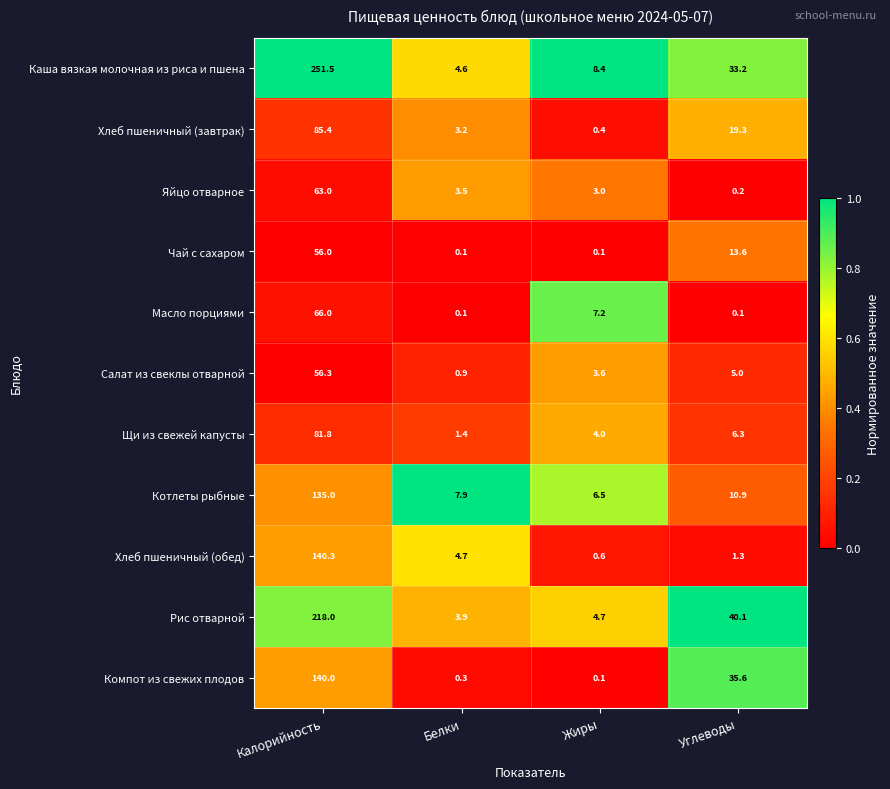

At which label does Чай с сахаром reach its peak?

Калорийность